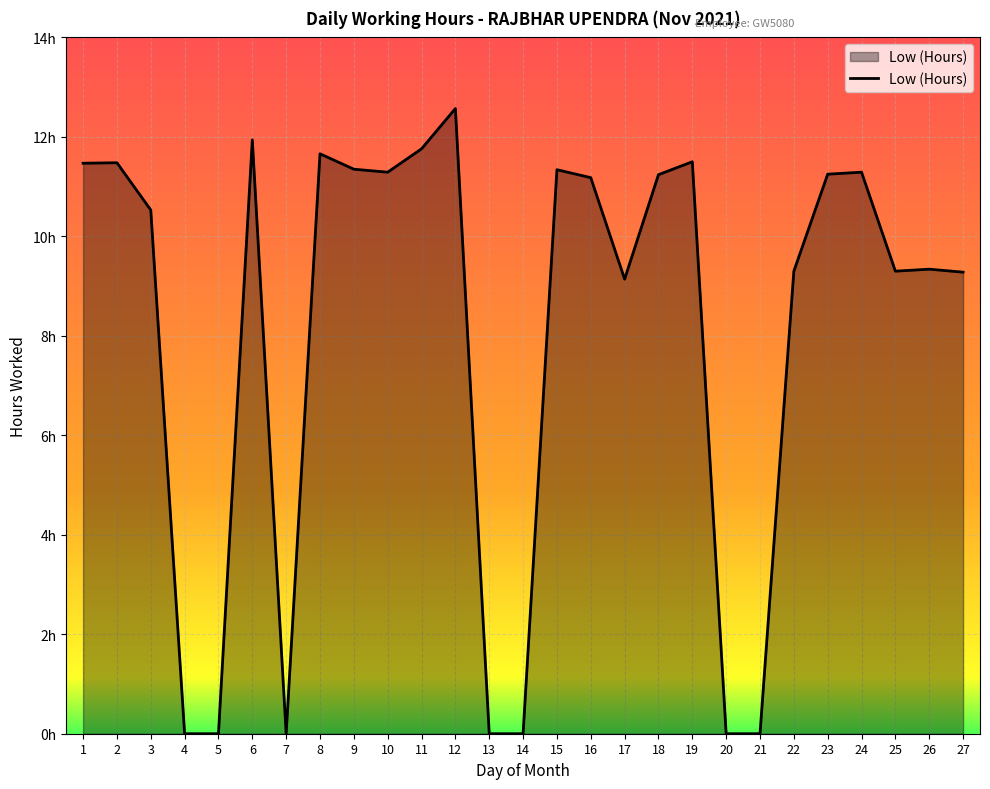

Which has a higher value, 11 or 15?

11